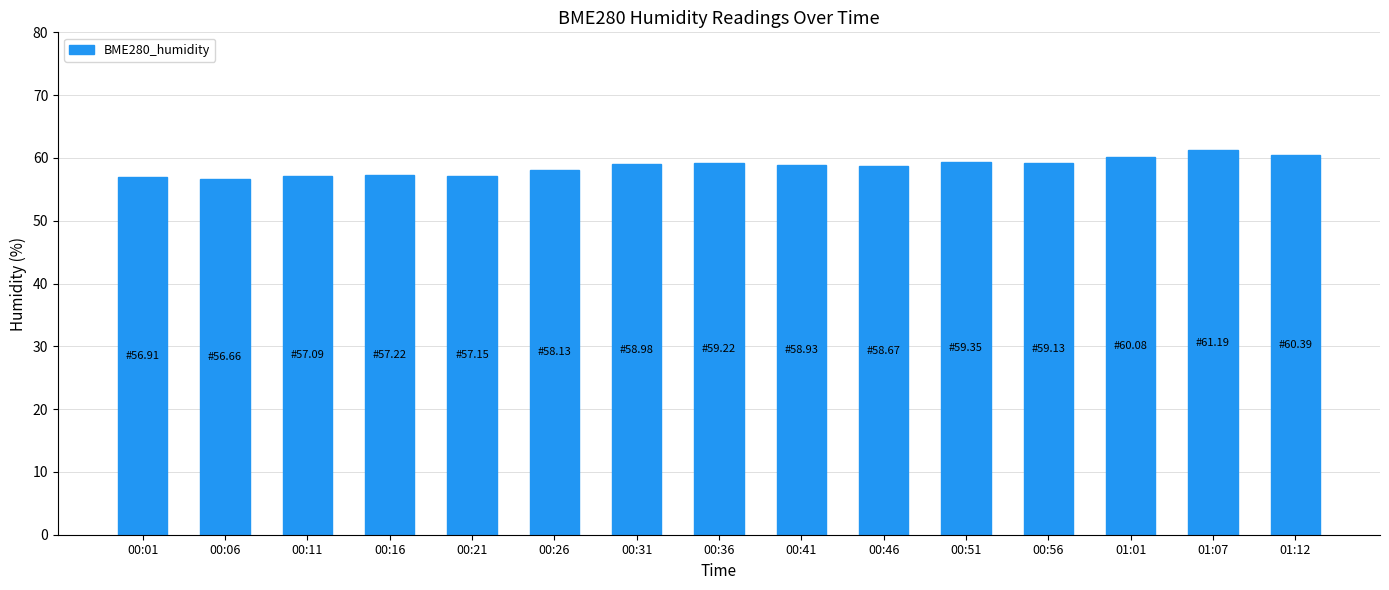

What is the average value?

58.6